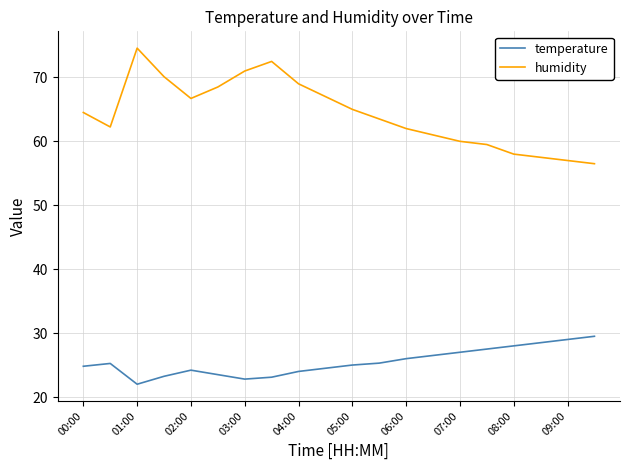

Which series has the largest total across all categories?

humidity